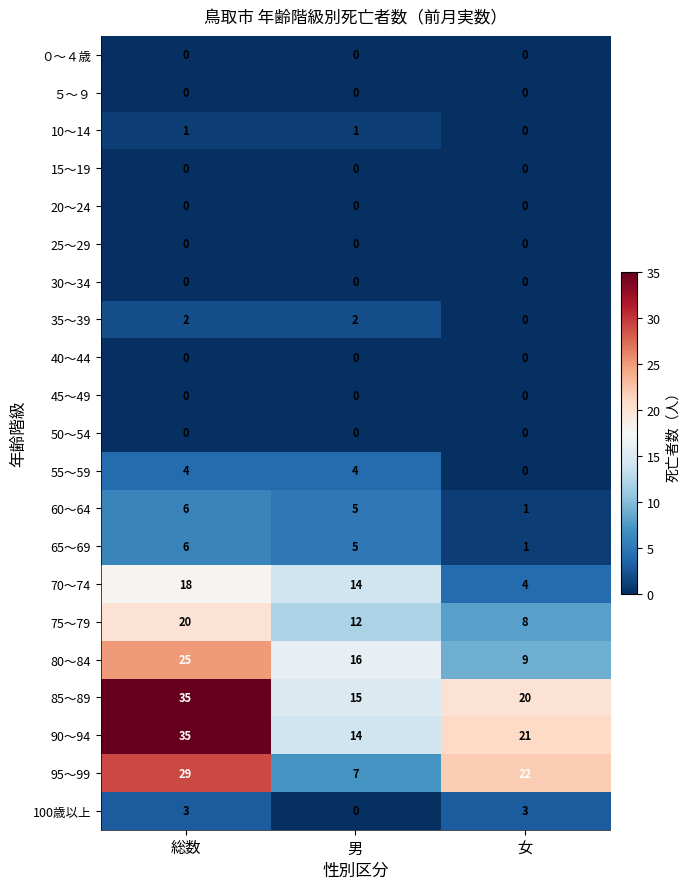

Is it true that 65～69 equals 1 at 女?

True